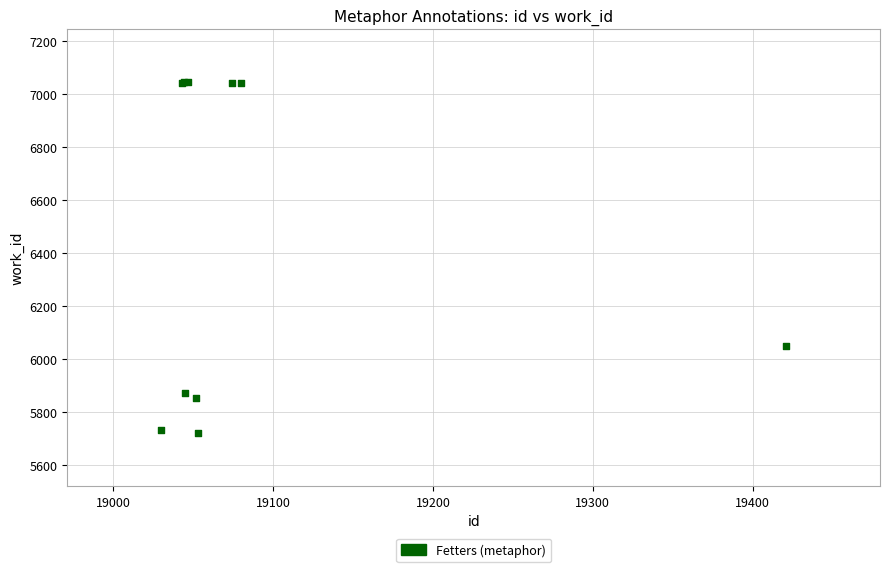

What Y value in the scatter plot is closest to 6383?

6050